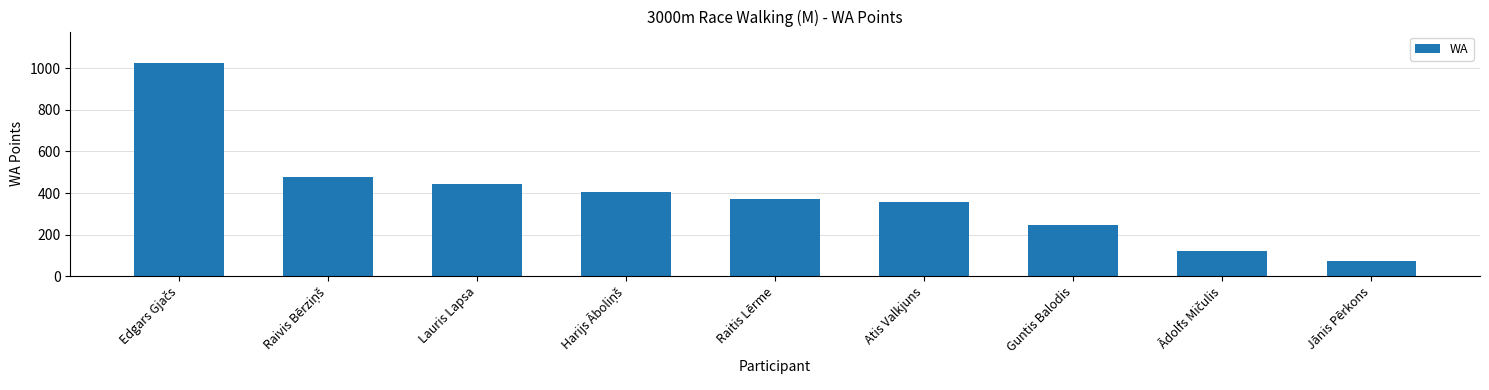

How many bars are there in total?

9